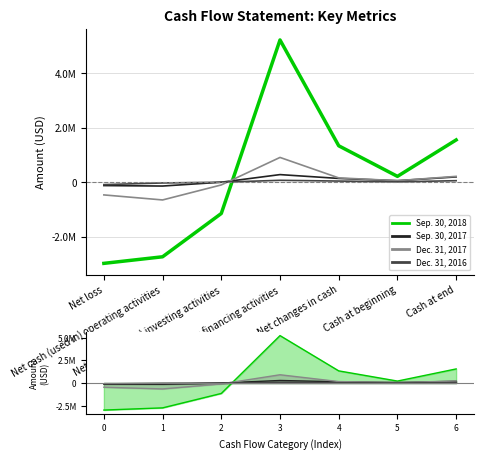

The value of Dec. 31, 2016 at Net cash (used in) operating activities is -27820. True or false?

True